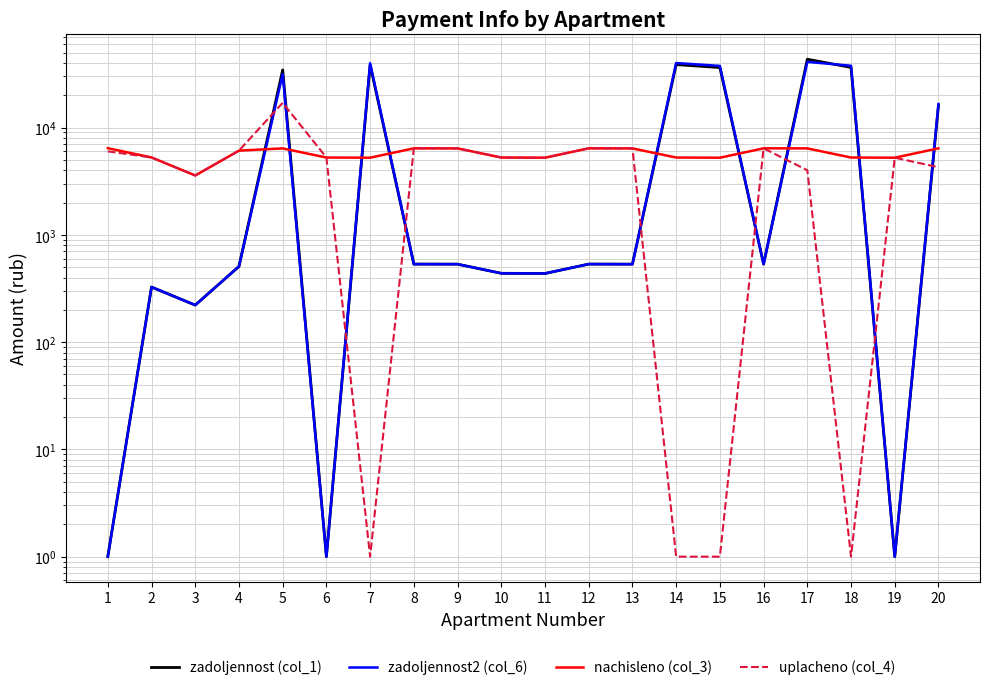

How many lines are shown in the chart?

4